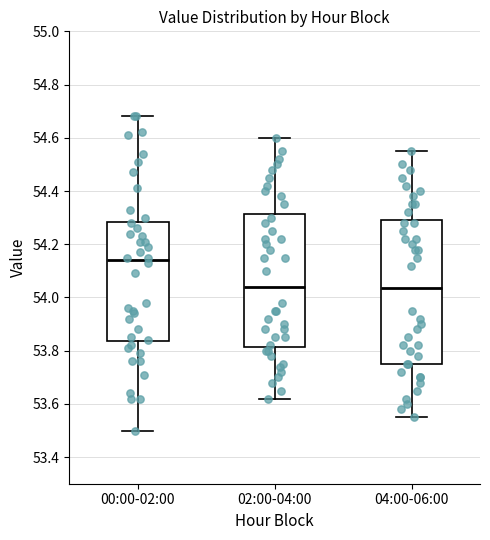

Where does the lower whisker of the box for 04:00-06:00 end on the y-axis? The values are not printed on the chart, so give them approximately, as read against the axis.

53.56